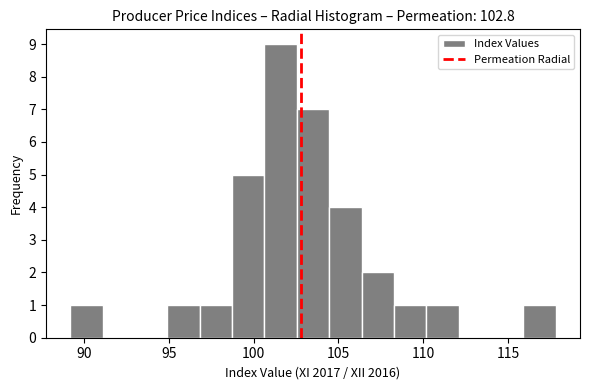

Around what value on the x-axis is the tallest bar? Give the approximate position of its centre, as read against the axis.

101.5